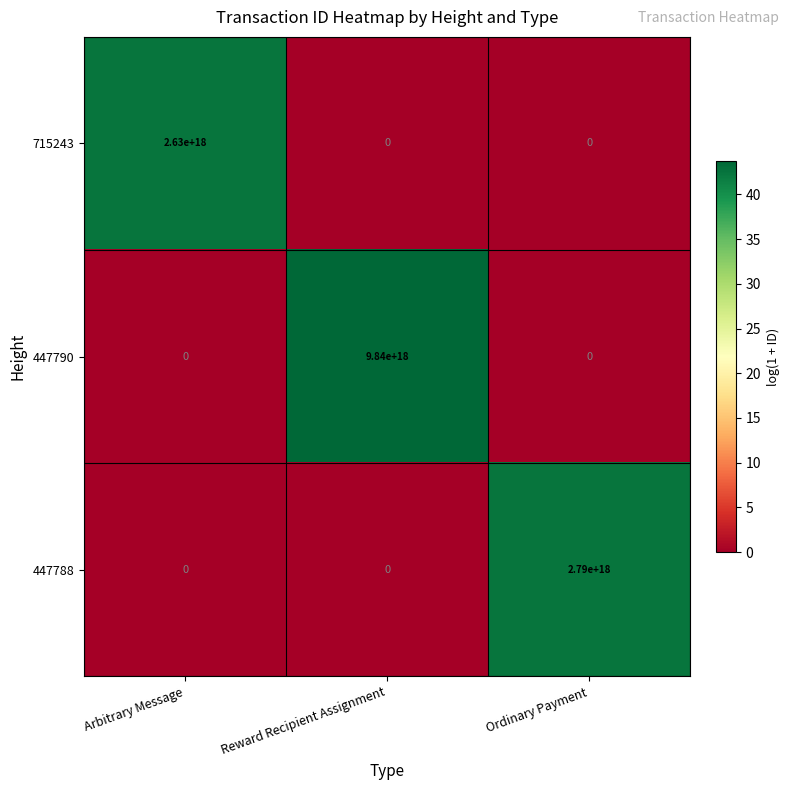

Where is 447788 nearest to the value 1395000000000000000?

Arbitrary Message